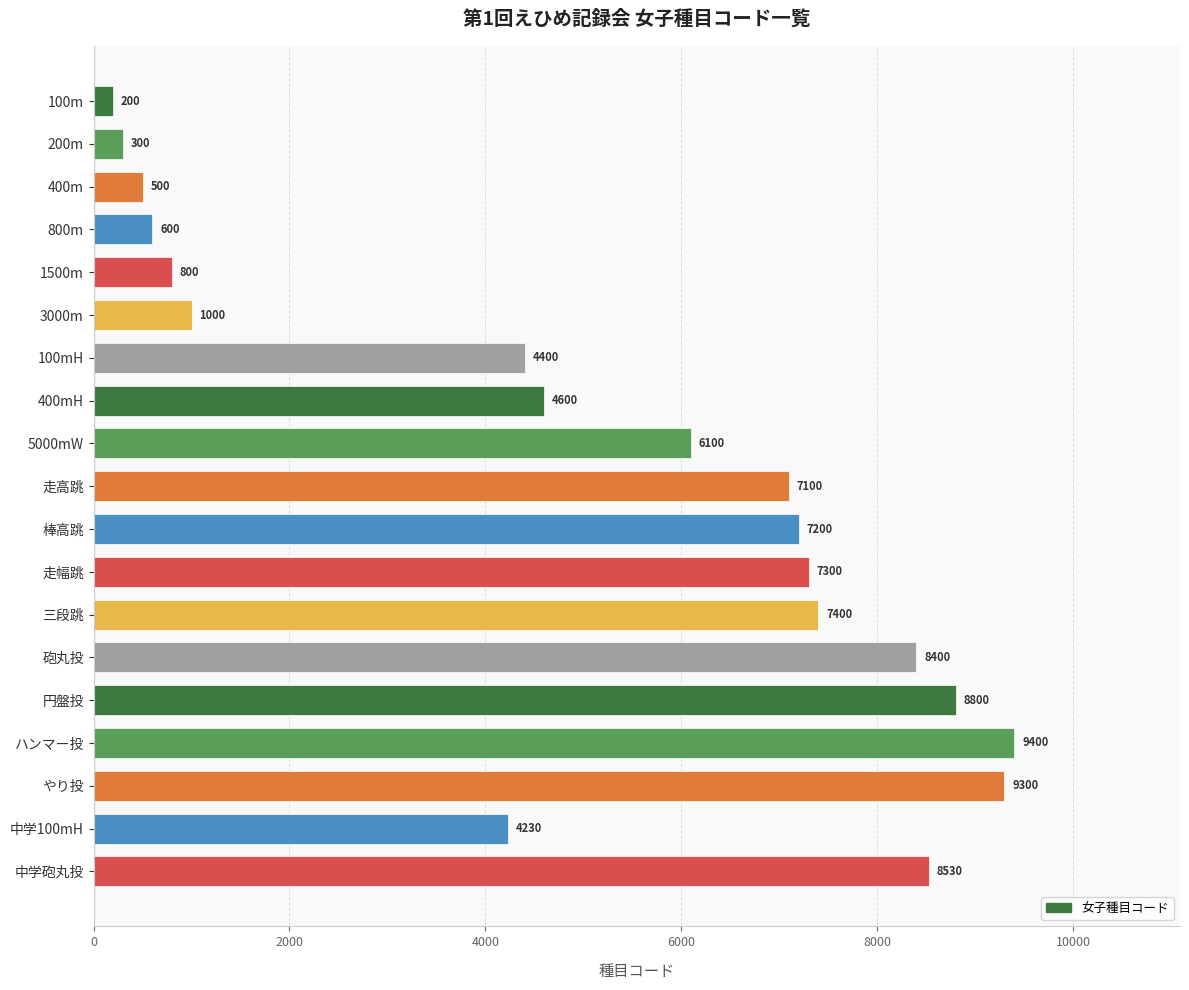

Is it true that the value at 砲丸投 is 8400?

True